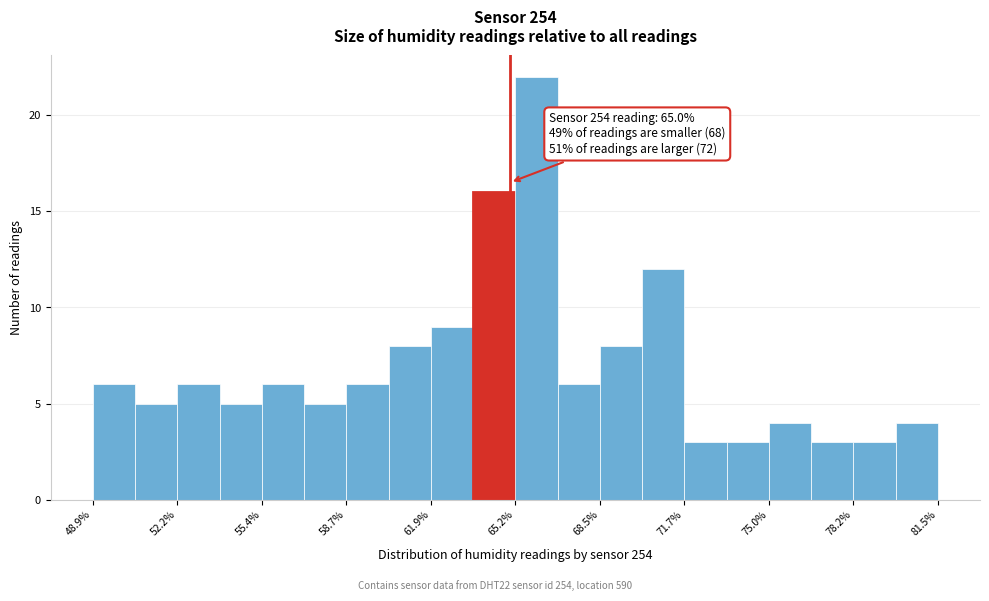

Around what value on the x-axis is the tallest bar? Give the approximate position of its centre, as read against the axis.

66.0